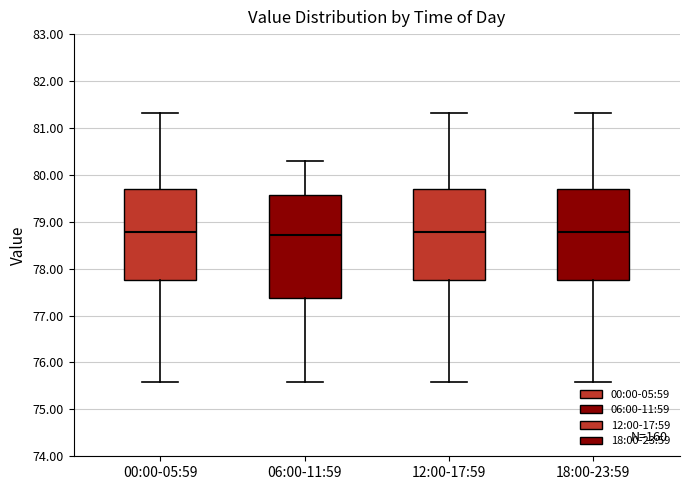

Where does the upper whisker of the box for 00:00-05:59 end on the y-axis? The values are not printed on the chart, so give them approximately, as read against the axis.

81.3